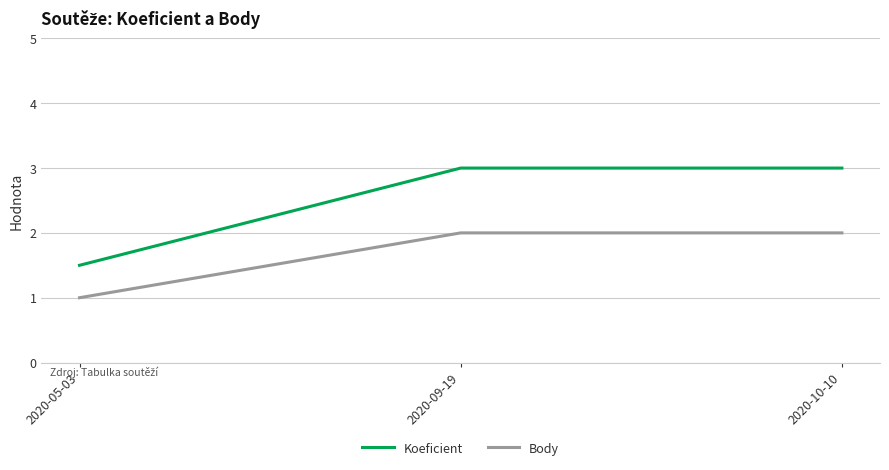

What position from the left is 2020-09-19?

2